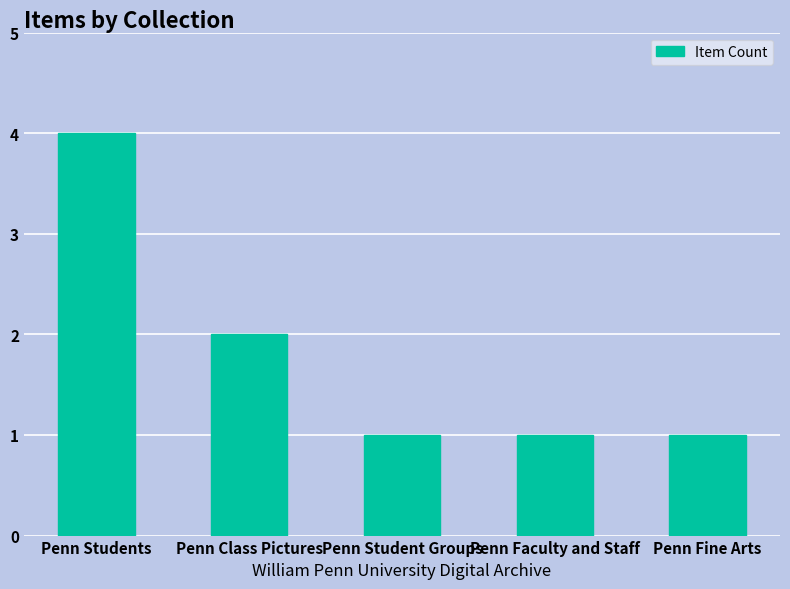

What is the label of the 1st bar from the right?

Penn Fine Arts